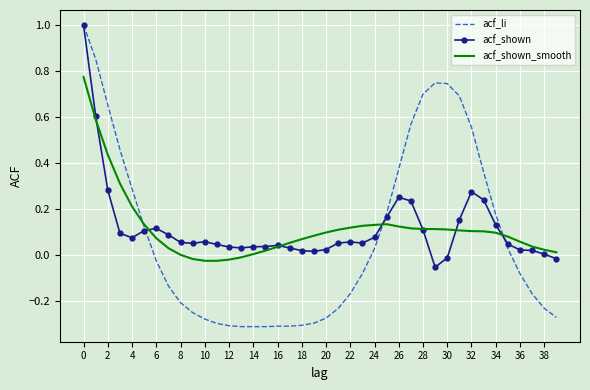

Which series has the widest spread of values?

acf_li